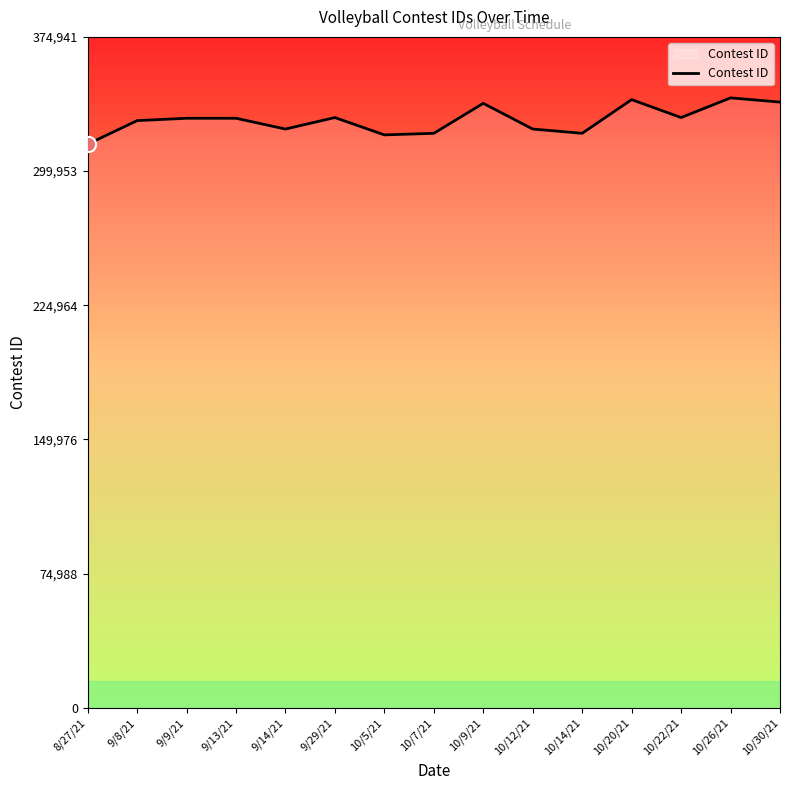

What is the change in value from 9/29/21 to 10/5/21?

-9677